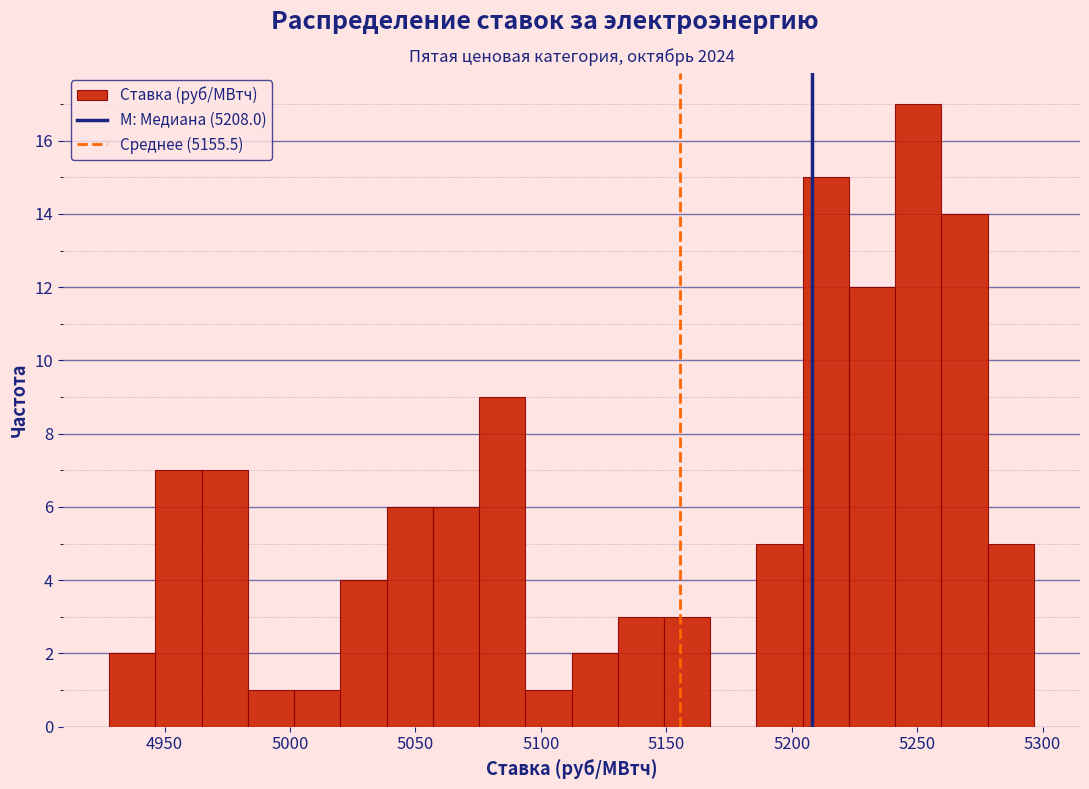

Around what value on the x-axis is the tallest bar? Give the approximate position of its centre, as read against the axis.

5250